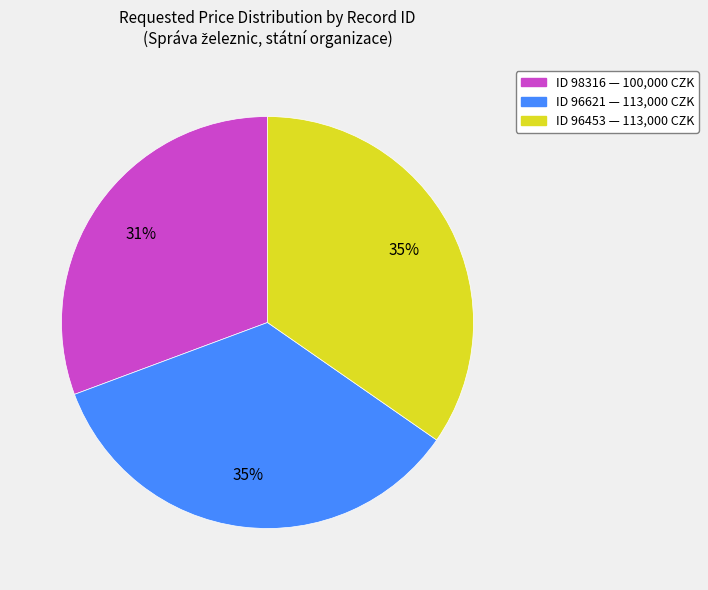

How many segments does this pie chart have?

3